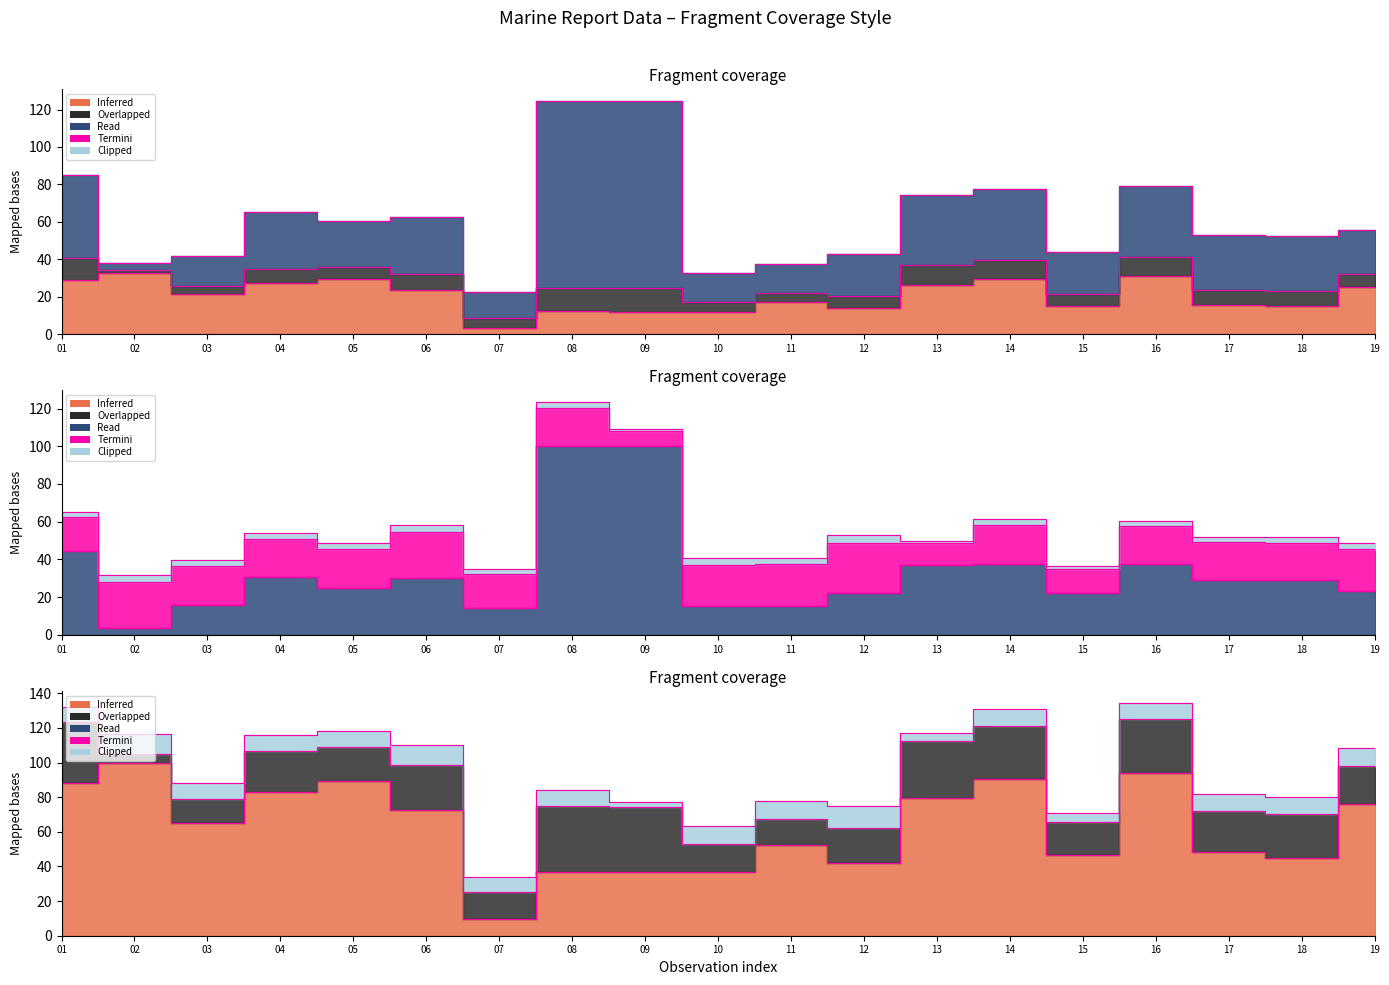

True or false: GROUP_CNT_edge has a value of 127.6 at 11.

False